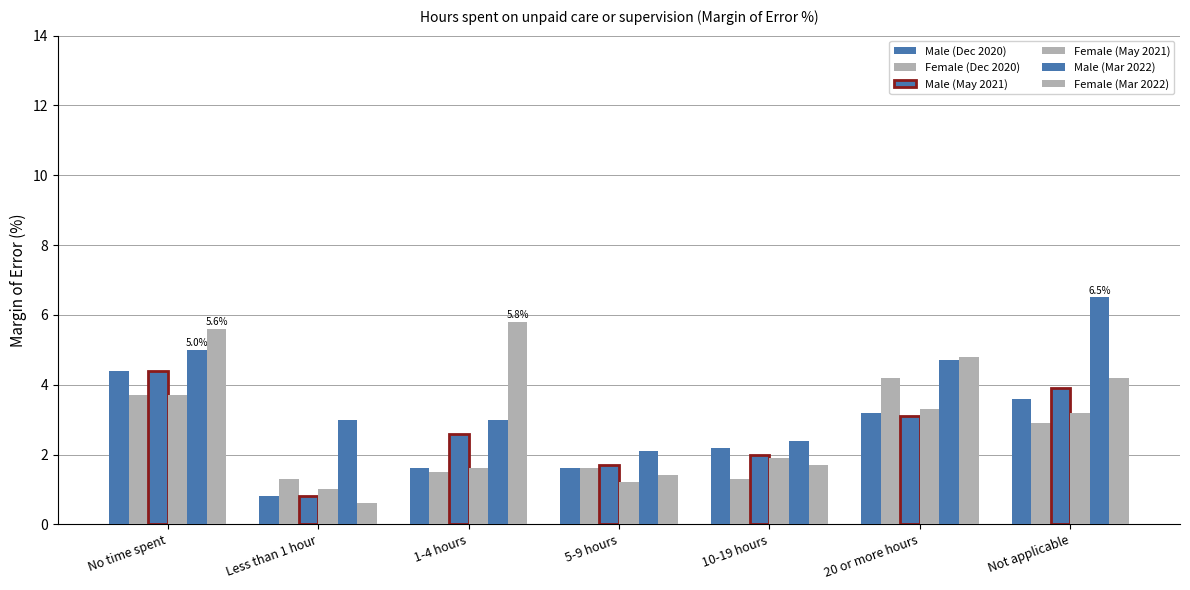

Which category has the highest value in the Female (Dec 2020) series?

20 or more hours